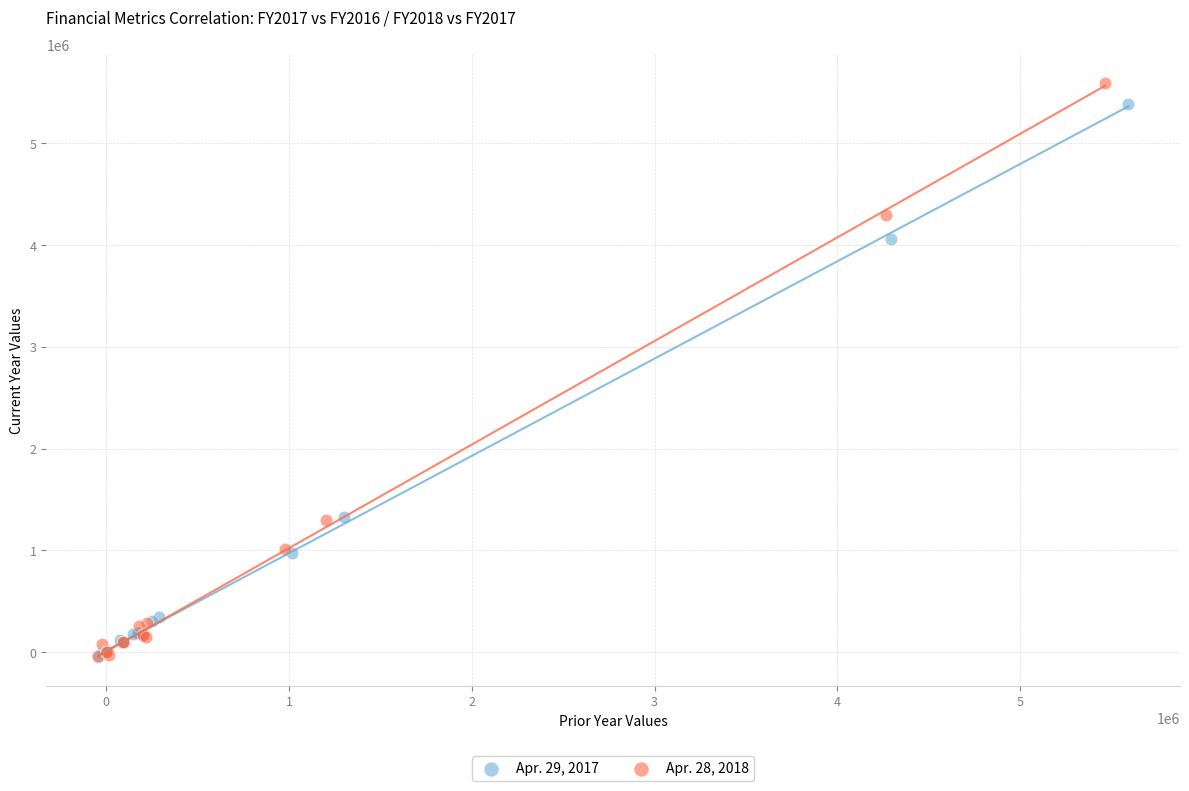

What are all the series names shown in the legend?

Apr. 29, 2017, Apr. 28, 2018